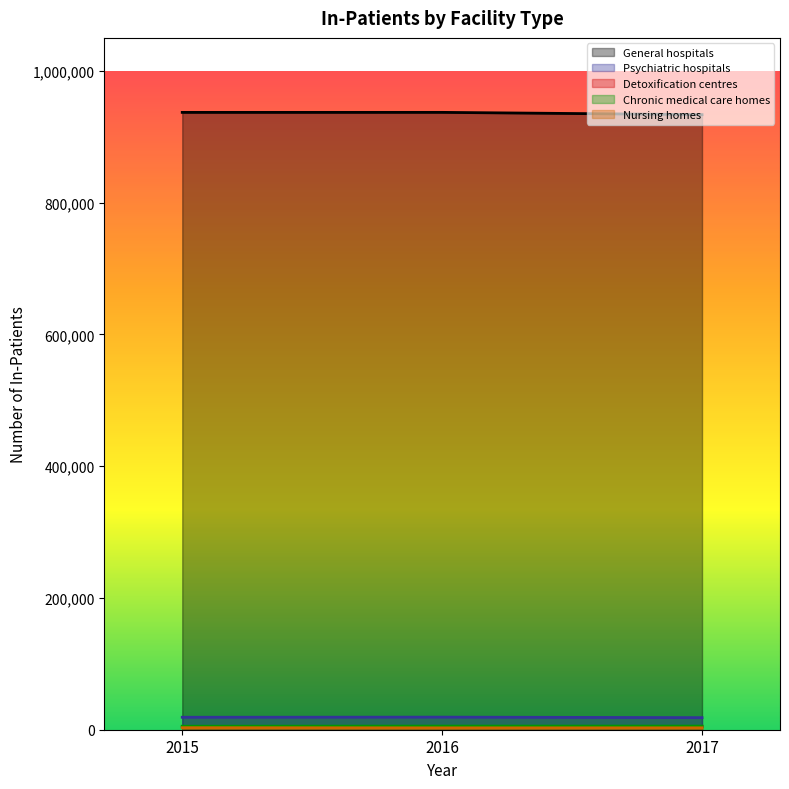

Rank the series at 2015 from highest to lowest value.

General hospitals, Psychiatric hospitals, Chronic medical care homes, Detoxification centres, Nursing homes